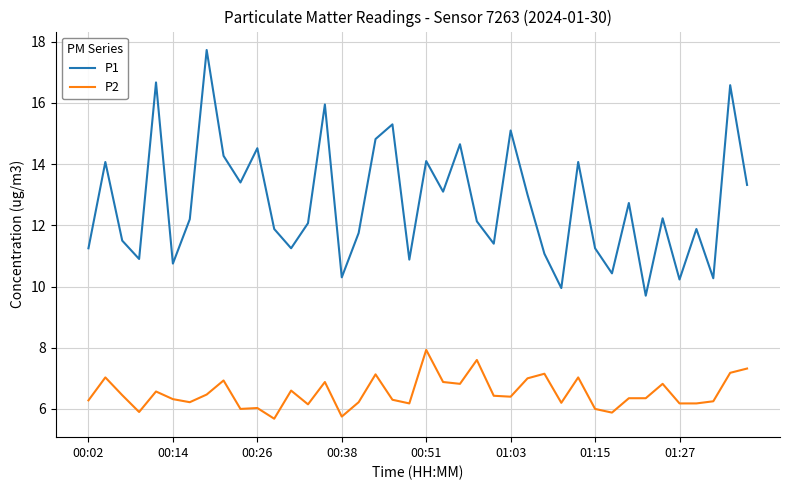

At how many categories does at least one series exceed 7?

40